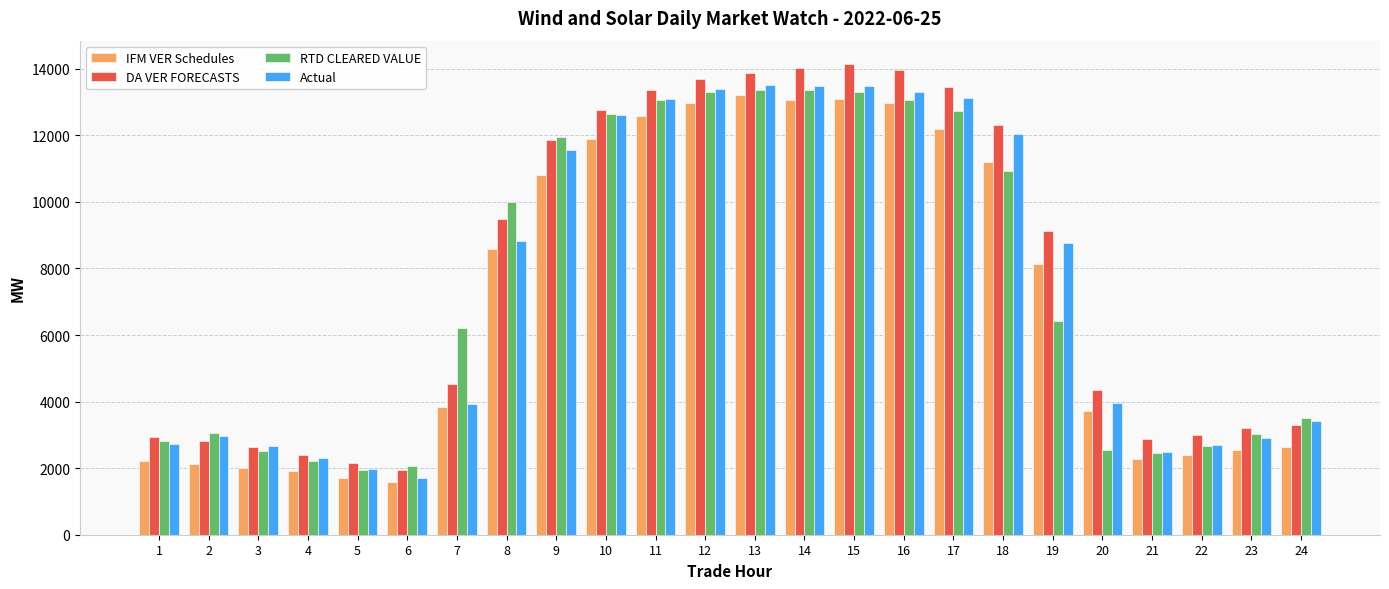

What is the total value across all series at 16?

53295.4